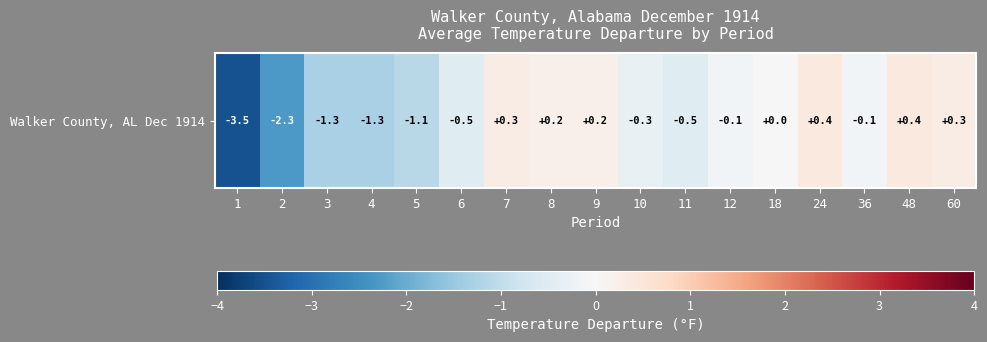

Rank the categories by value from highest to lowest.

24, 48, 7, 60, 8, 9, 18, 12, 36, 10, 6, 11, 5, 3, 4, 2, 1